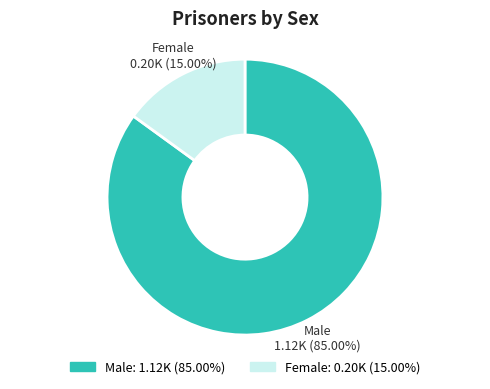

To the nearest percent, what is the average slice percentage?

50%